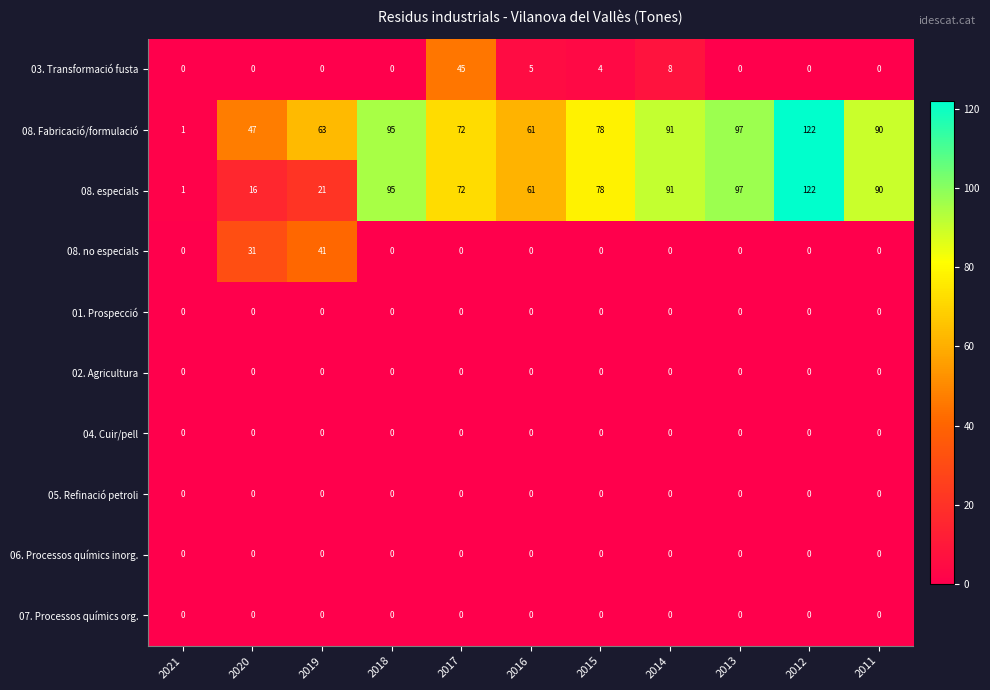

The value of 08. no especials at 2020 is 50. True or false?

False